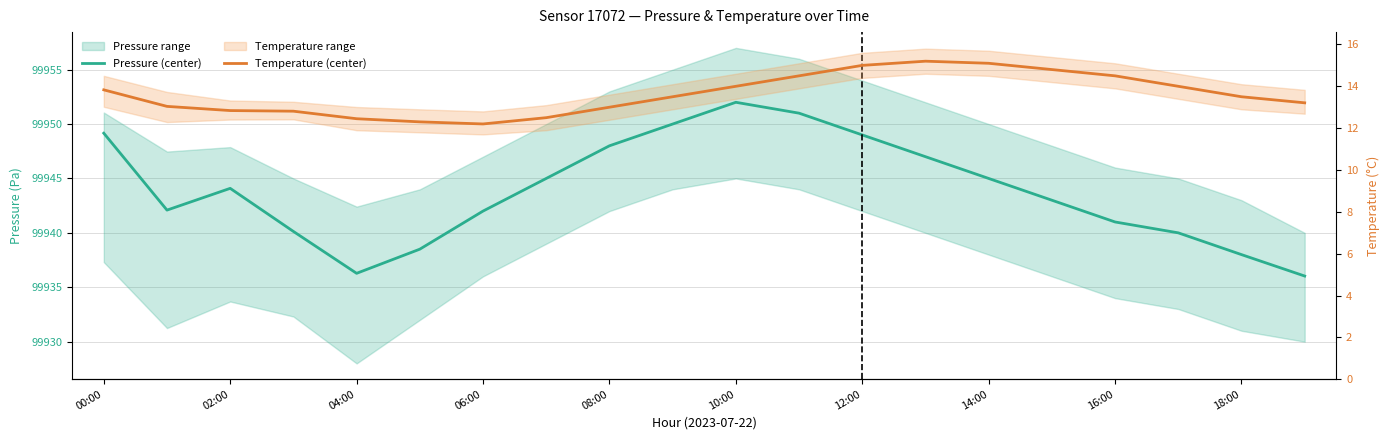

Which series has the widest spread of values?

Pressure (center)